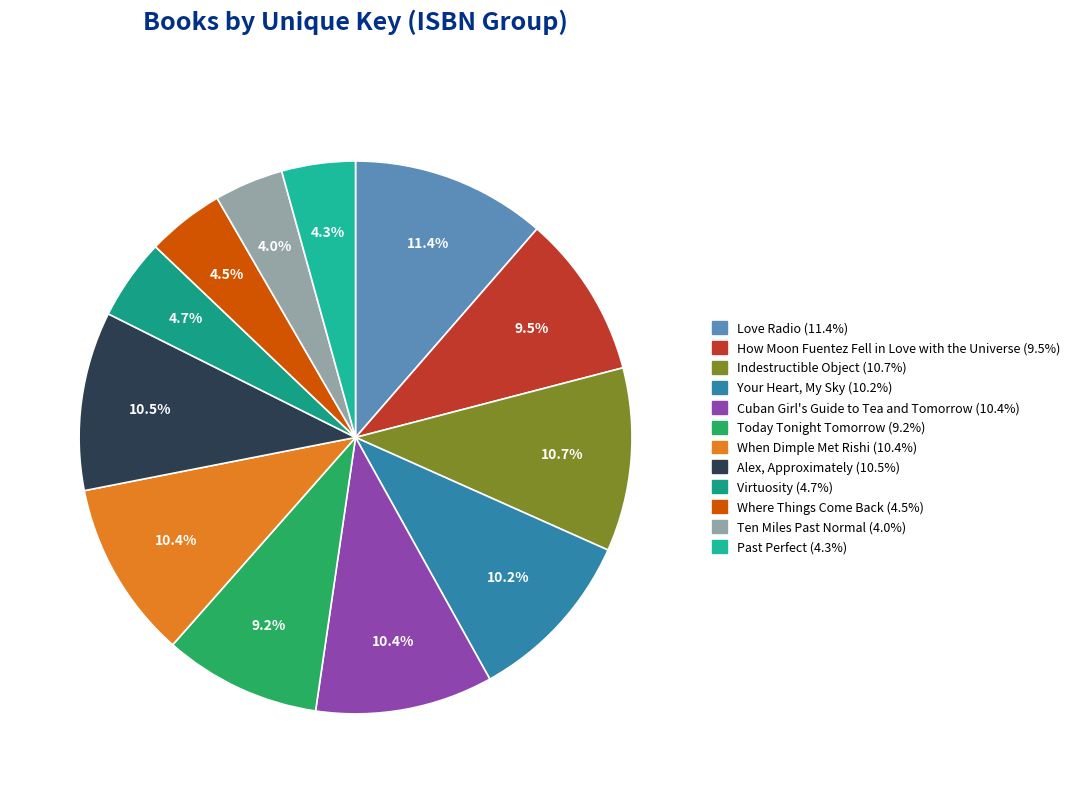

To the nearest percent, what is the difference between the largest and smallest slice percentages?

7%